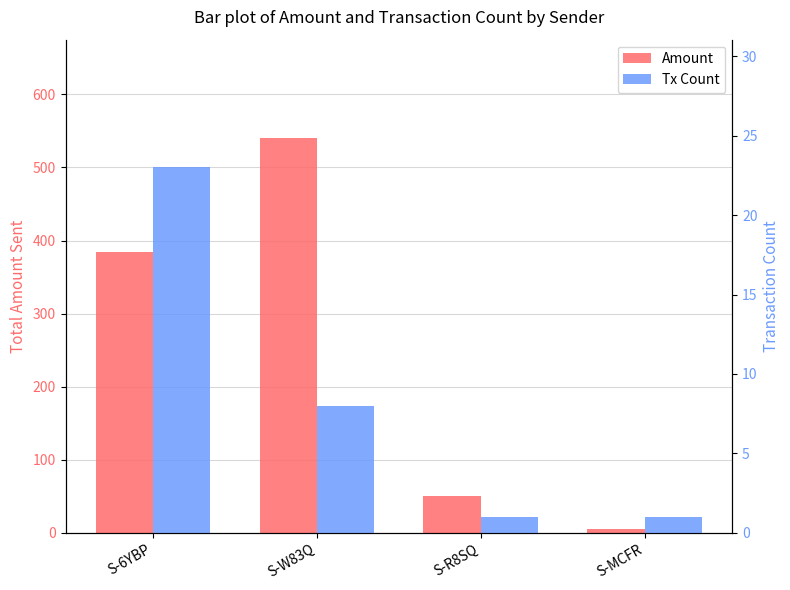

Which label corresponds to the smallest value in the chart?

S-R8SQ